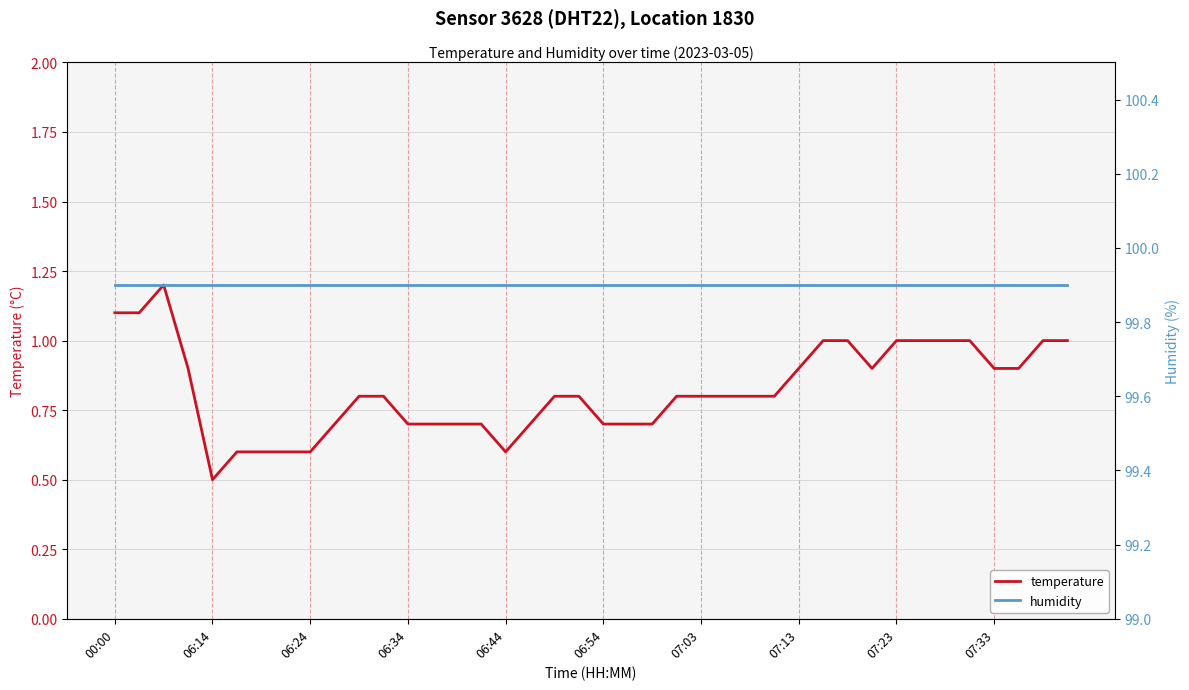

What is the maximum value for temperature?

1.2